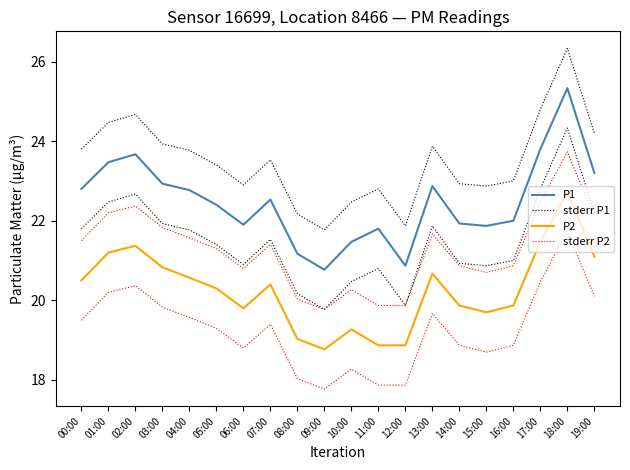

Reading left to right, transcribe all the data shown in this chart.

P1: 22.8	23.5	23.7	22.9	22.8	22.4	21.9	22.5	21.2	20.8	21.5	21.8	20.9	22.9	21.9	21.9	22.0	23.8	25.3	23.2
stderr P1: 23.8	24.5	24.7	23.9	23.8	23.4	22.9	23.5	22.2	21.8	22.5	22.8	21.9	23.9	22.9	22.9	23.0	24.8	26.3	24.2
P2: 20.5	21.2	21.4	20.8	20.6	20.3	19.8	20.4	19.0	18.8	19.3	18.9	18.9	20.7	19.9	19.7	19.9	21.5	22.7	21.1
stderr P2: 21.5	22.2	22.4	21.8	21.6	21.3	20.8	21.4	20.0	19.8	20.3	19.9	19.9	21.7	20.9	20.7	20.9	22.5	23.7	22.1